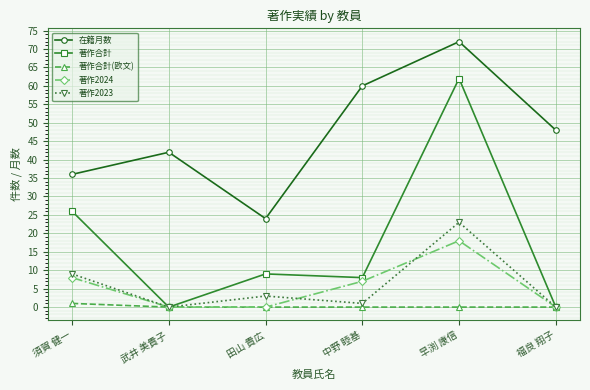

What is the sum of all 著作合計 values?

105